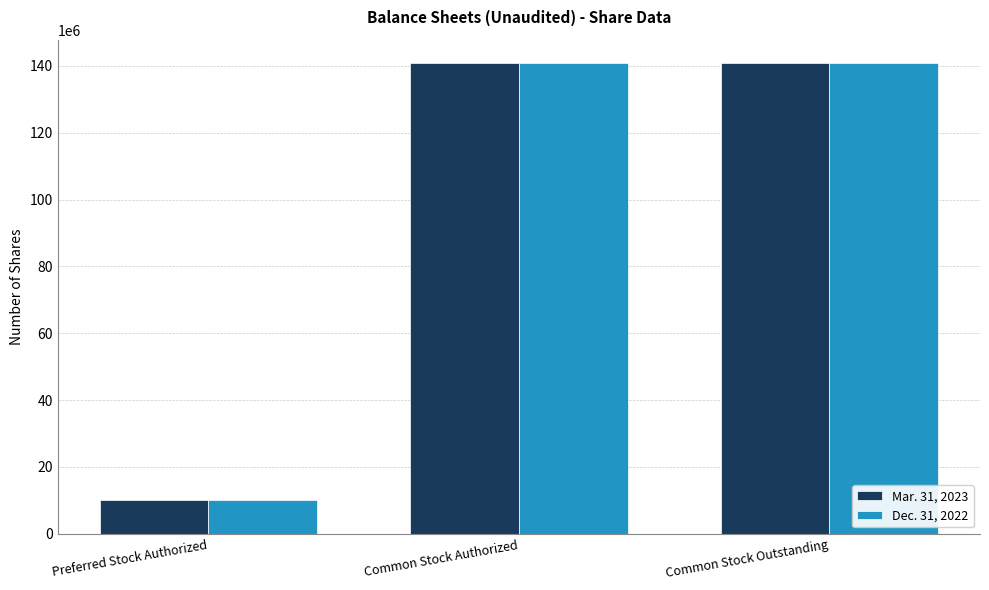

Is it true that Dec. 31, 2022 equals 48782480 at Common Stock Authorized?

False